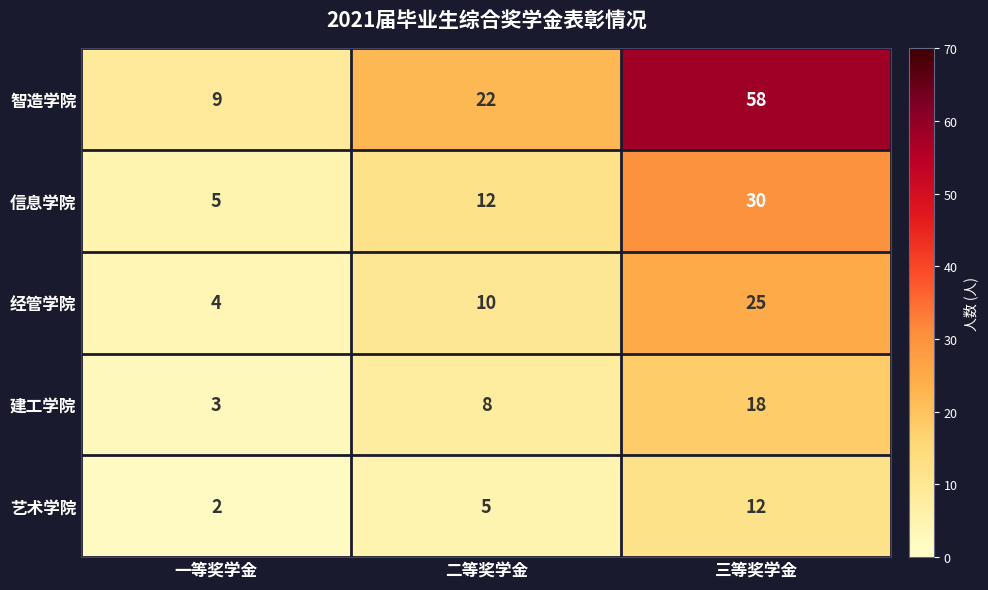

What is the difference between the second highest and minimum values in the 信息学院 series?

7